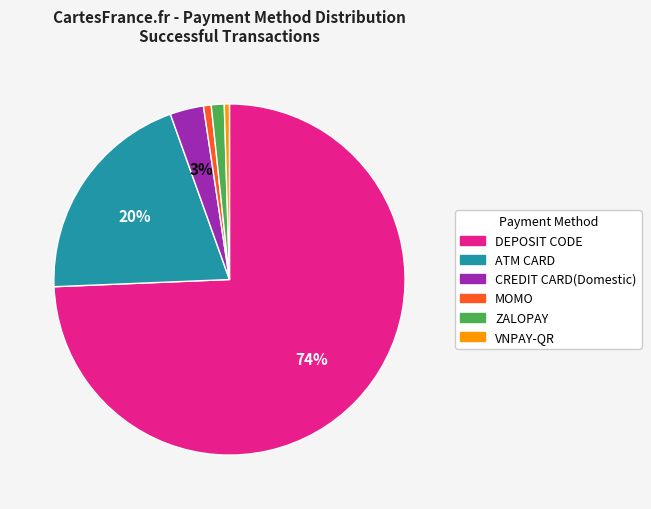

To the nearest percent, what portion does CREDIT CARD(Domestic) represent?

3%